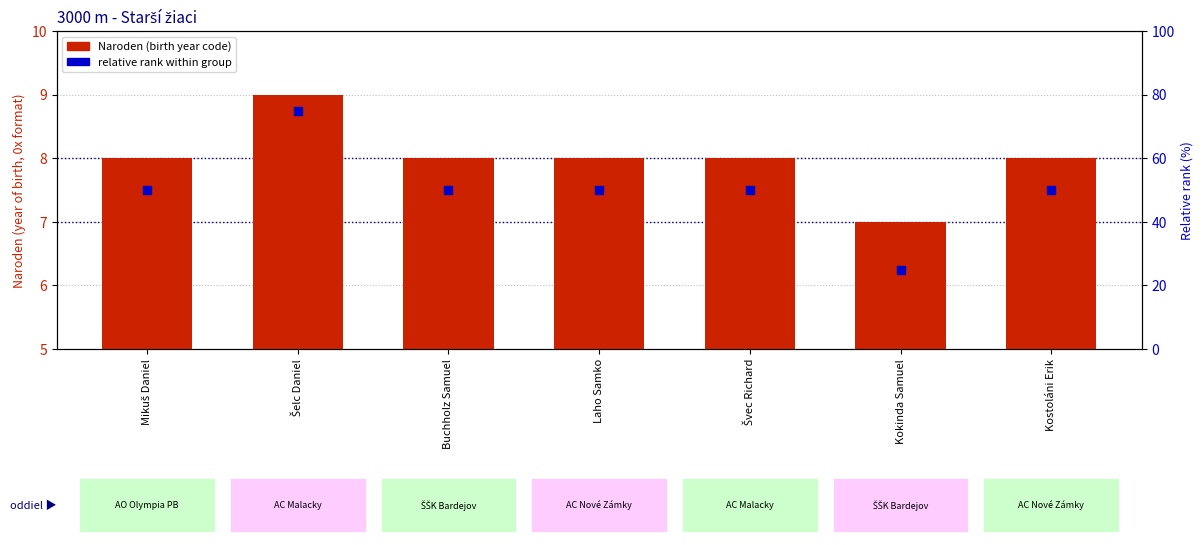

Which series contains the lowest Y value?

Naroden (birth year code)